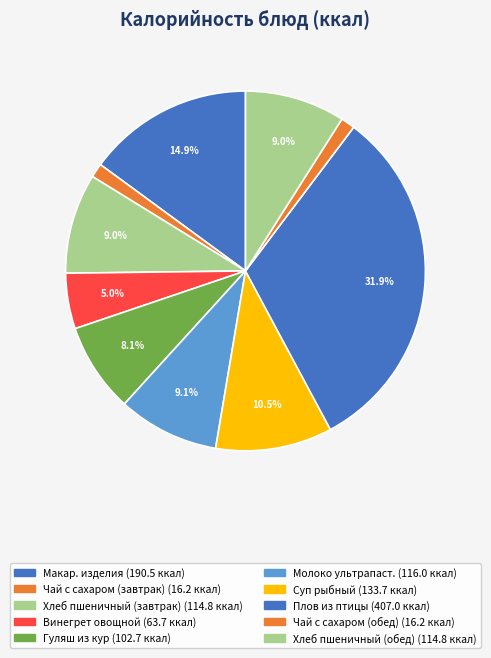

Rank the categories by value from lowest to highest.

чай с сахаром (завтрак), чай с сахаром (обед), винегрет овощной, гуляш из кур, хлеб пшеничный (завтрак), хлеб пшеничный (обед), молоко ультрапастеризованное, суп рыбный, макаронные изделия отварные, плов из птицы